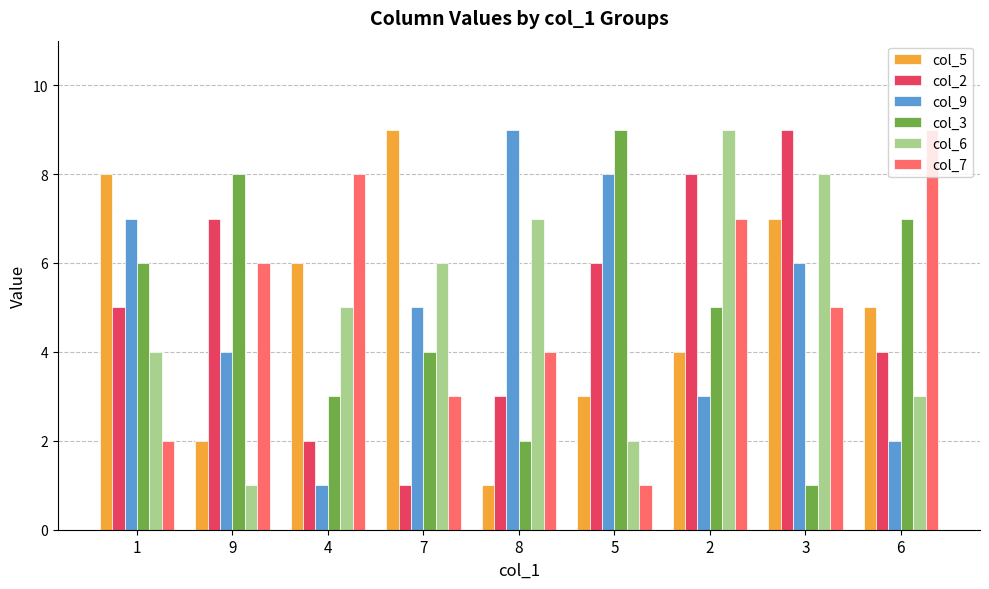

How many col_2 values are between 3 and 7?

5